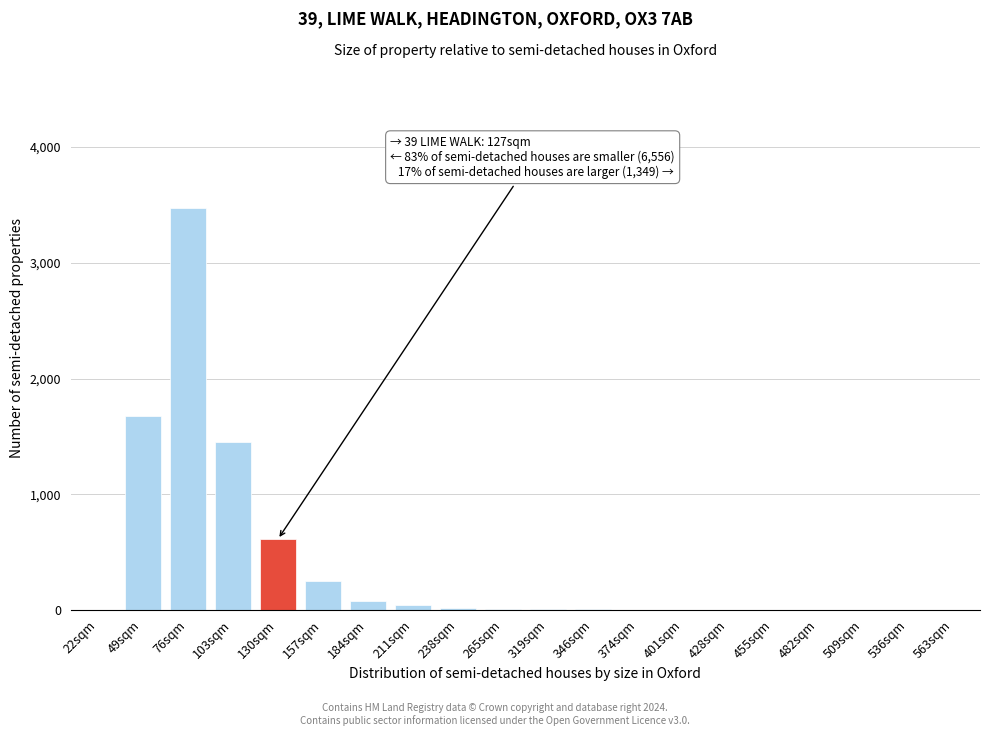

Is it true that the value at 103sqm is 1450?

True